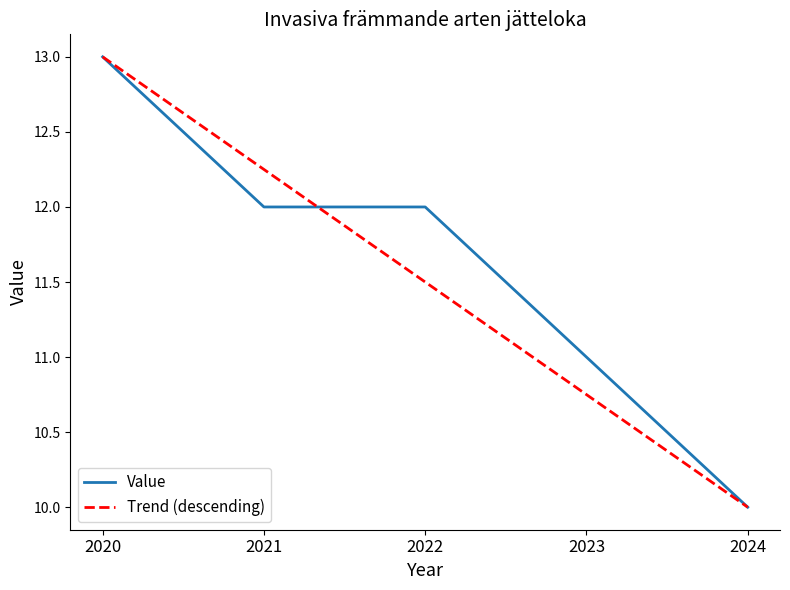

What is the difference between the maximum and minimum values?

3